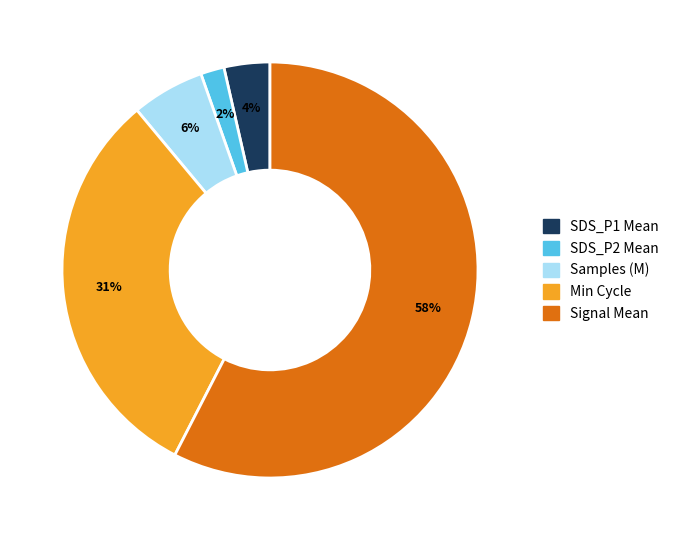

To the nearest percent, what is the average slice percentage?

20%